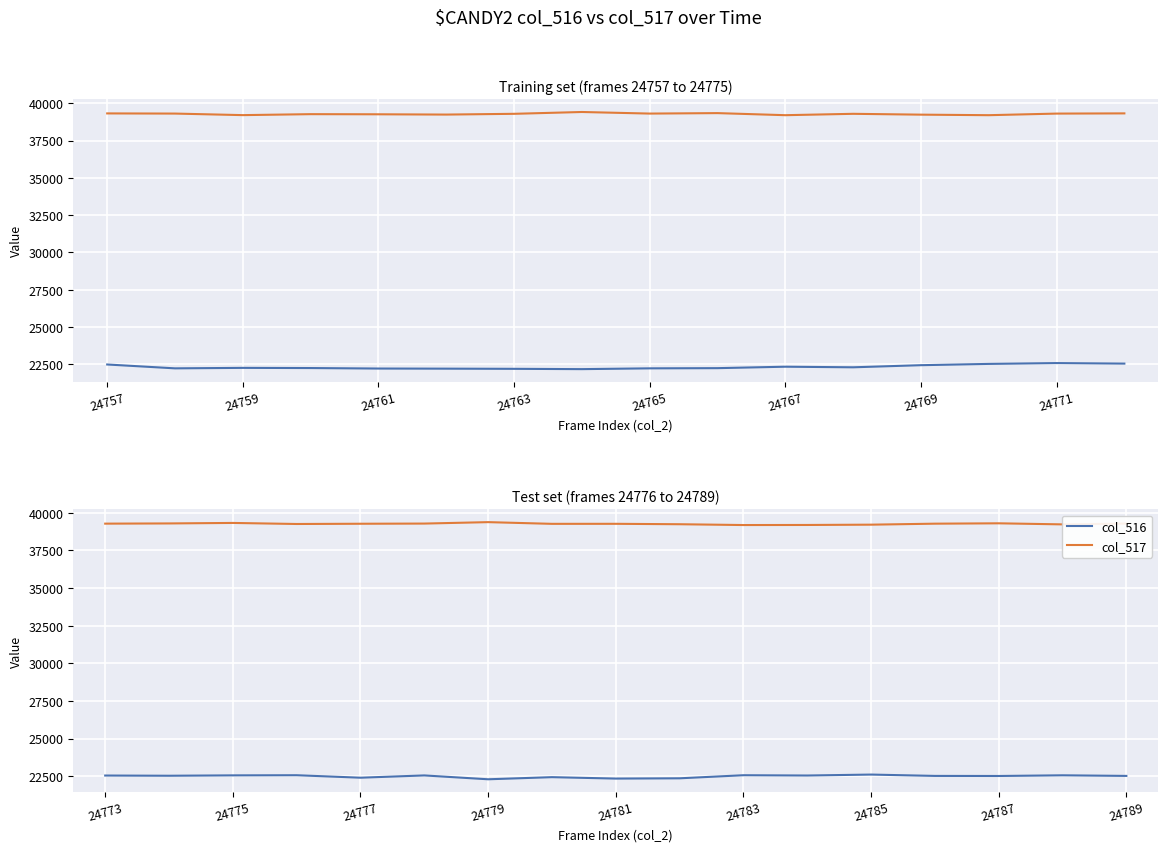

Rank the series at 24787 from lowest to highest value.

col_516, col_517